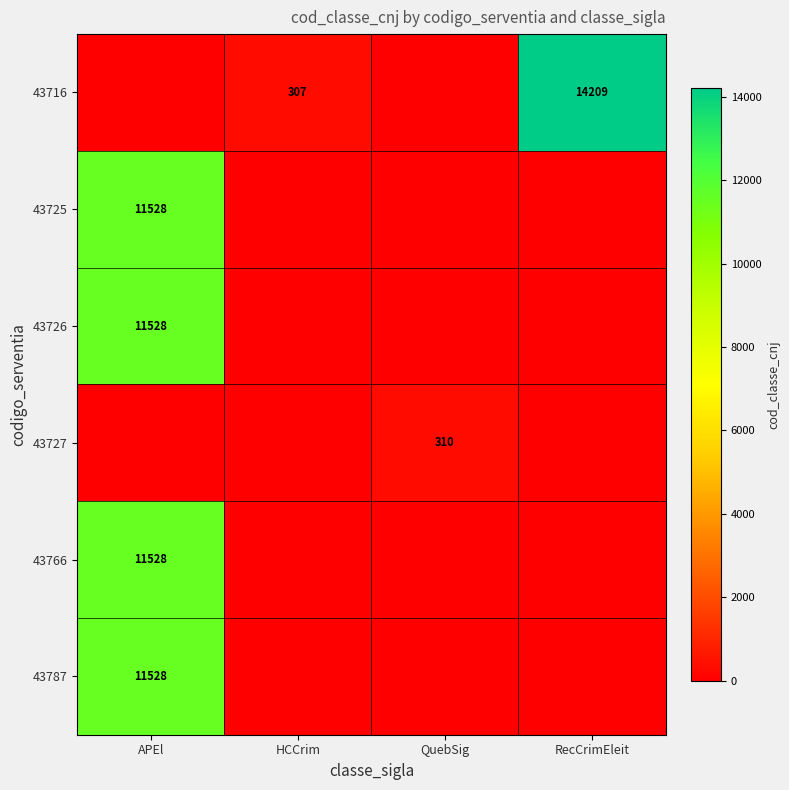

At which category is the sum across all series the highest?

APEl